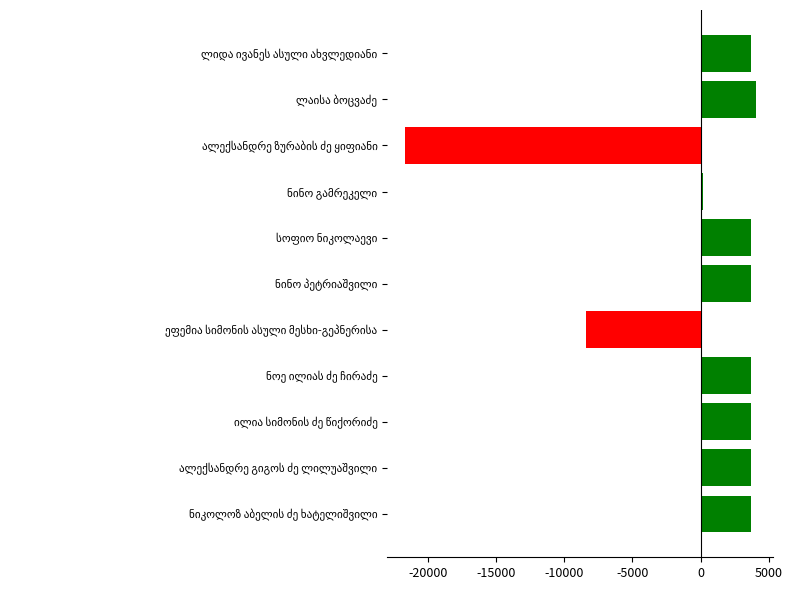

What is the minimum value shown in the chart?

-21709.5